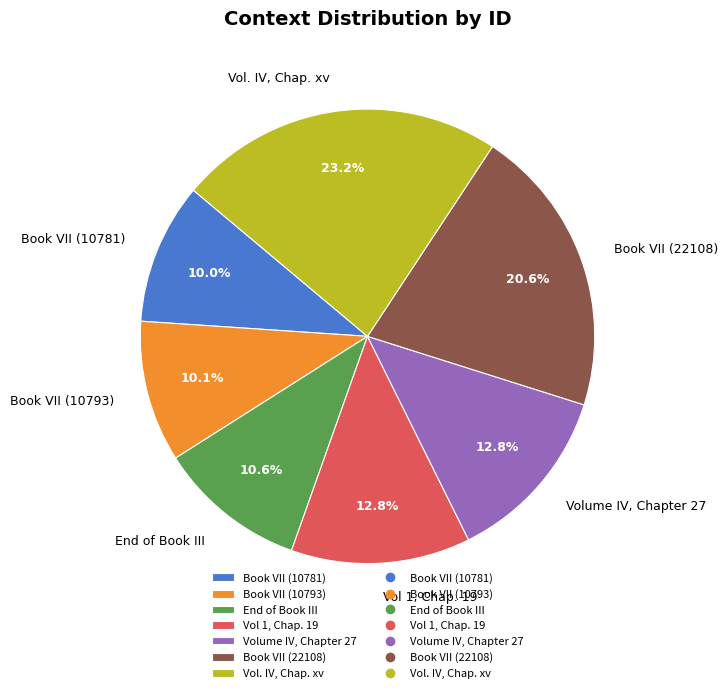

True or false: End of Book III accounts for 11% of the total.

True